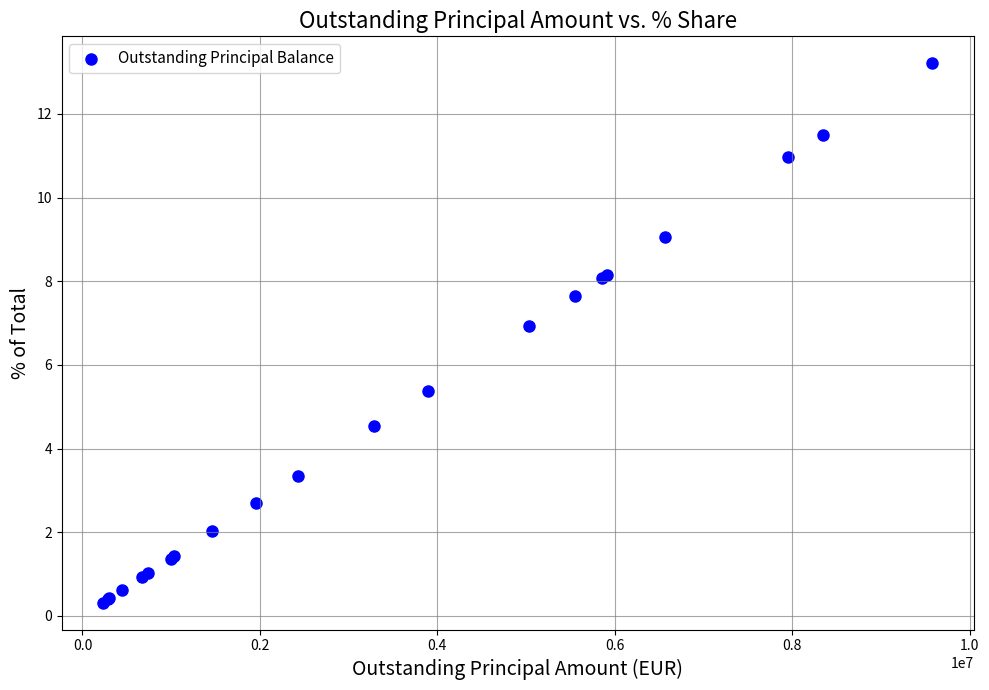

What Y value in the scatter plot is closest to 6?

5.4